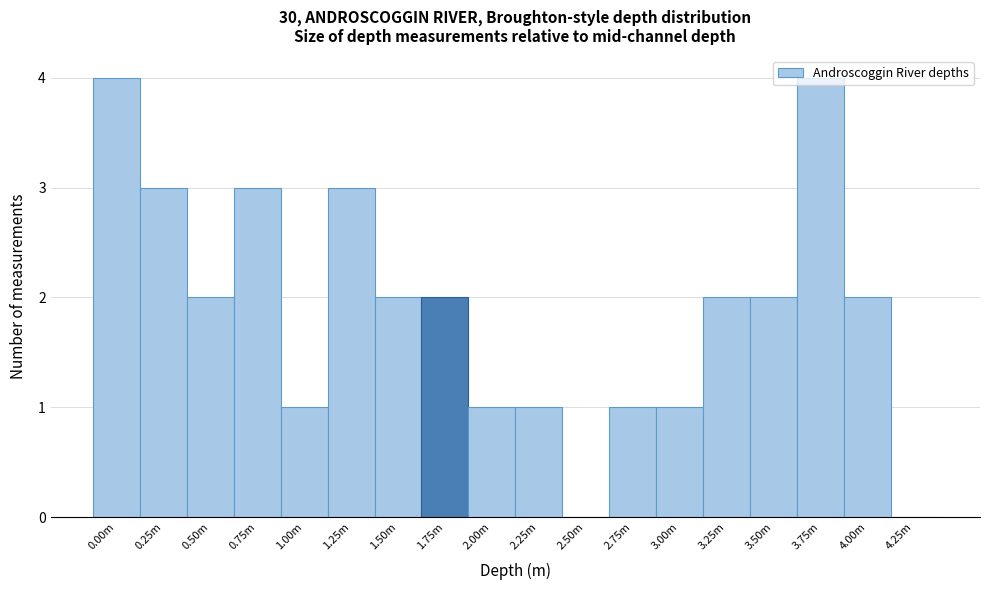

What is the maximum value shown in the chart?

4